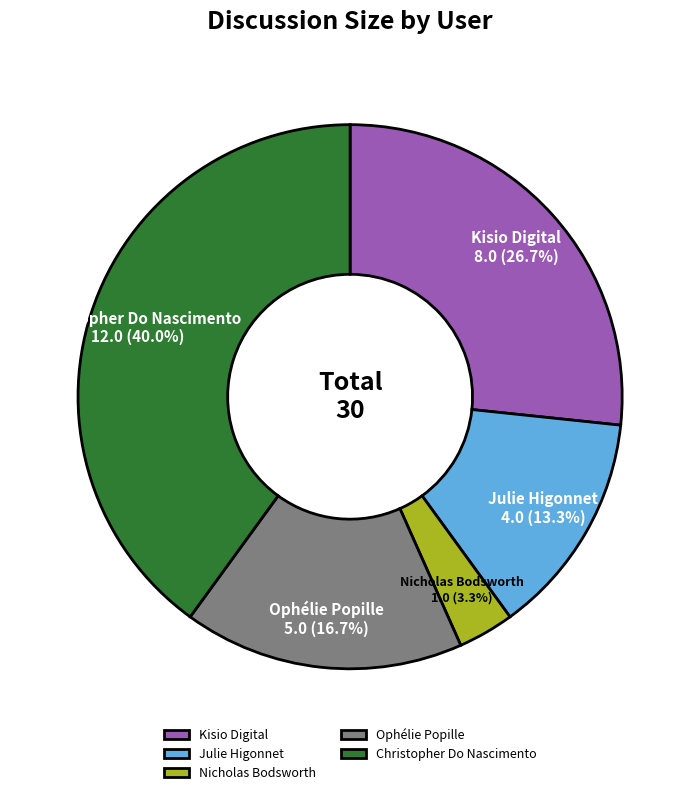

What is the smallest slice in the pie chart?

Nicholas Bodsworth